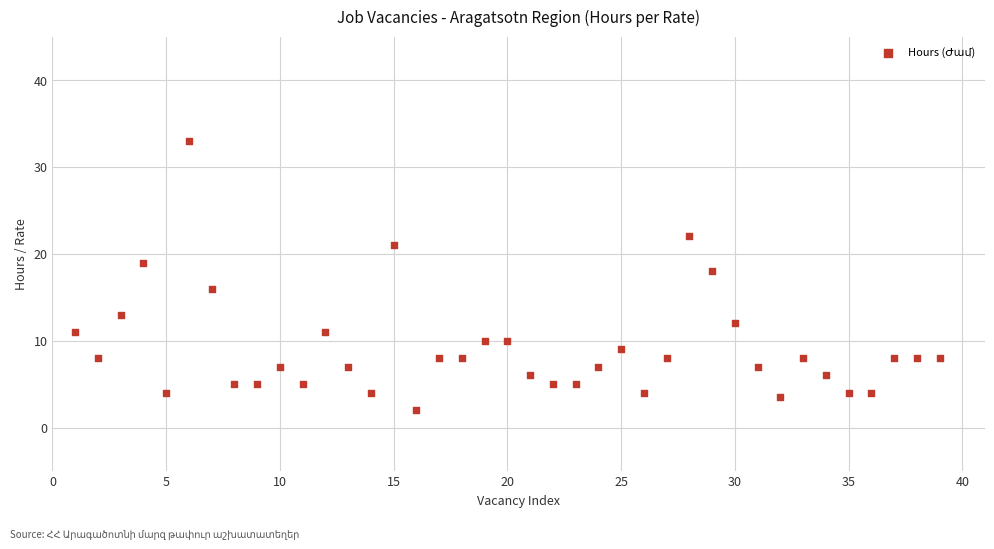

What is the range of X values (max minus min)?

38.0